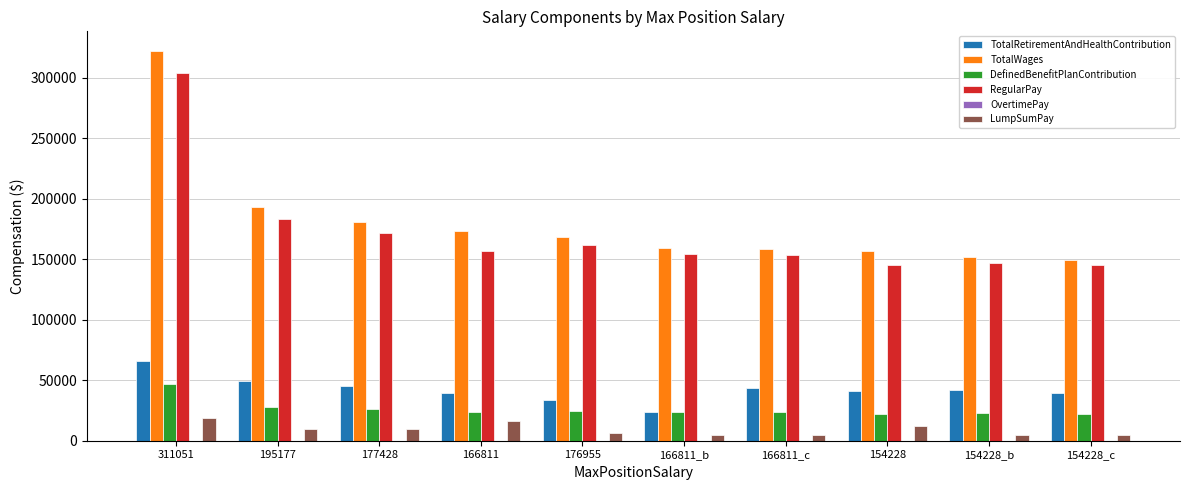

Between 195177 and 154228, which series saw the biggest shift?

RegularPay